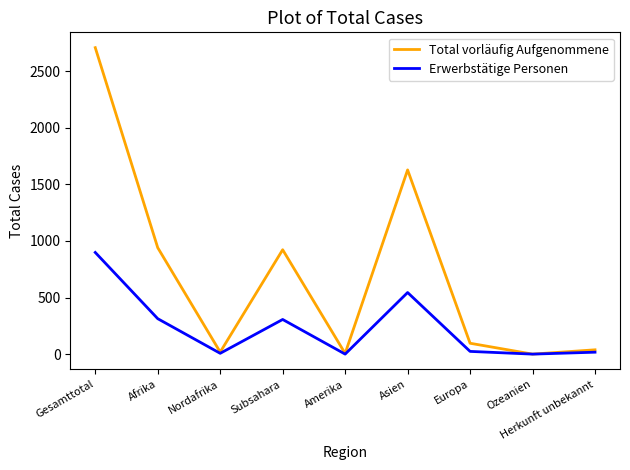

Is it true that Erwerbstätige Personen equals 454 at Amerika?

False